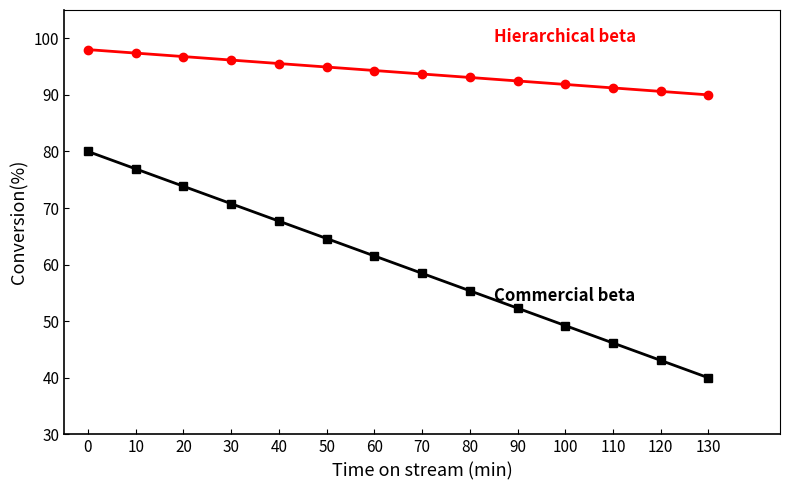

What is the total value across all series at 30?

166.9